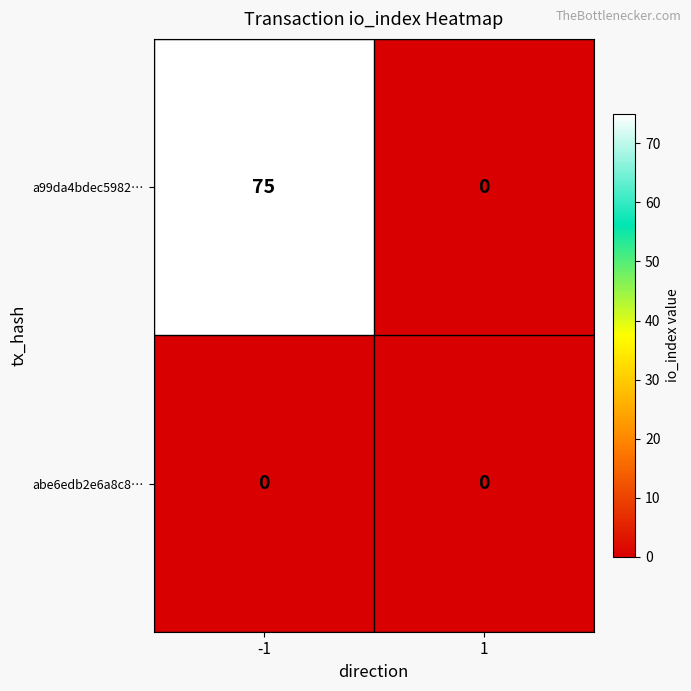

How many distinct data groups are displayed?

2